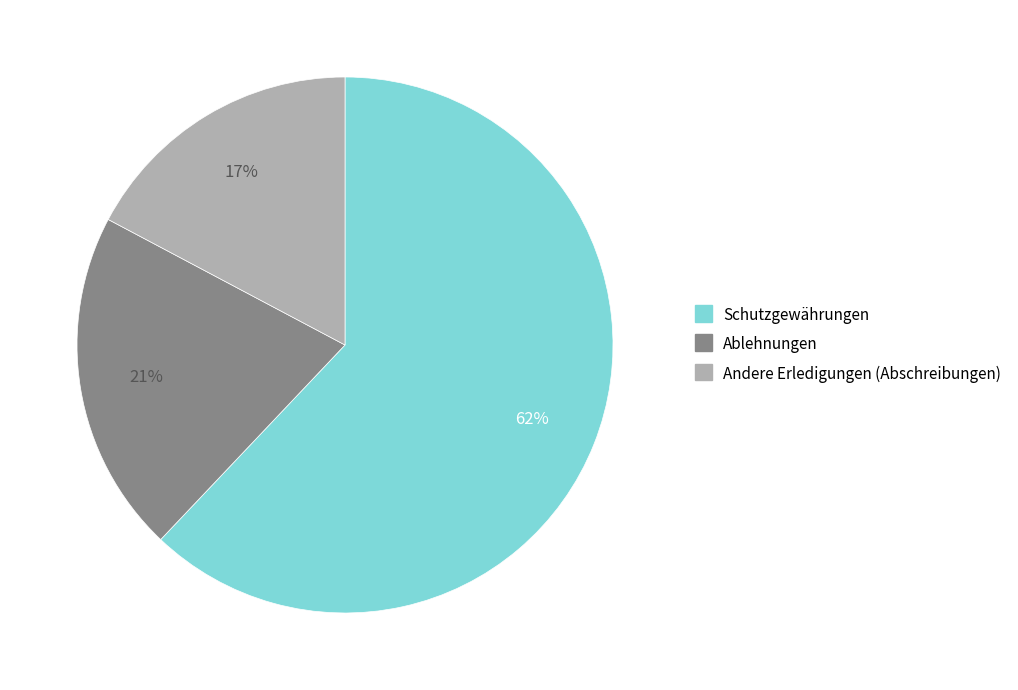

Does any single category account for the majority?

Yes